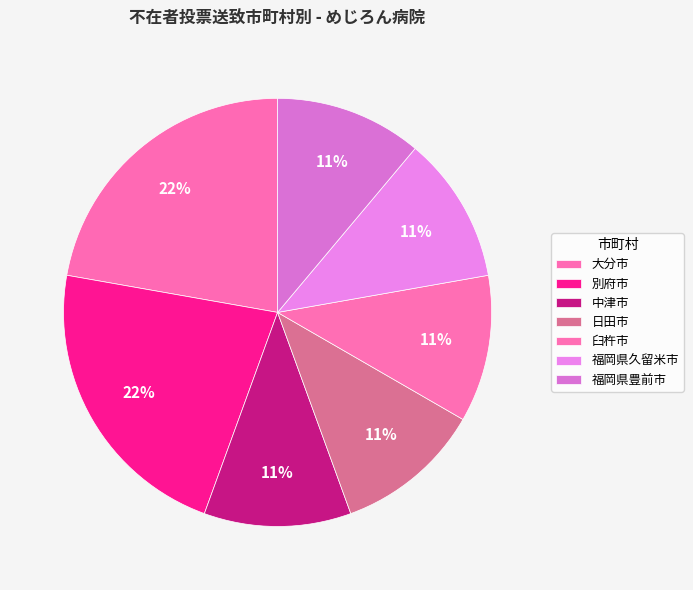

To the nearest percent, what is the average slice percentage?

14%